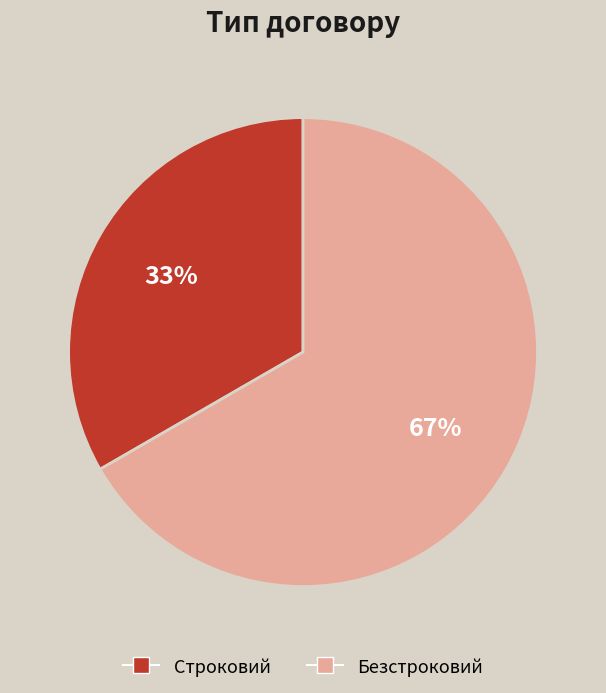

Which category accounts for the majority?

Безстроковий